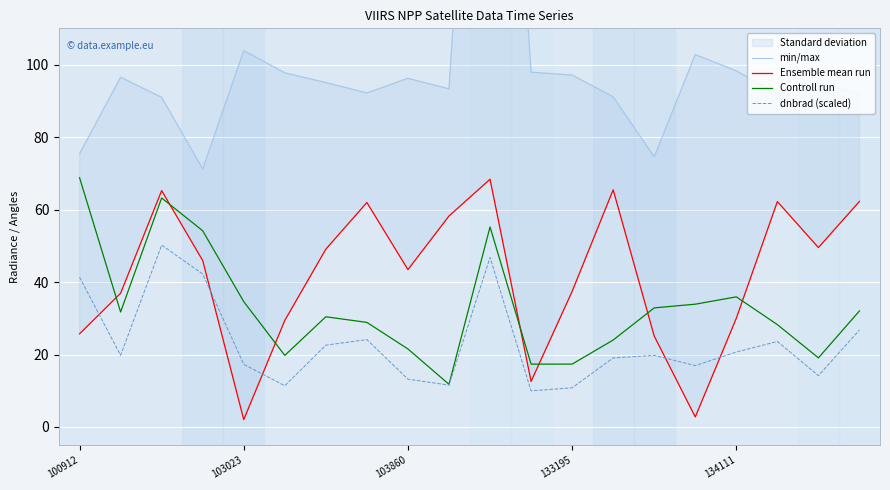

What is the highest value of the dnbrad (scaled) series?

50.2